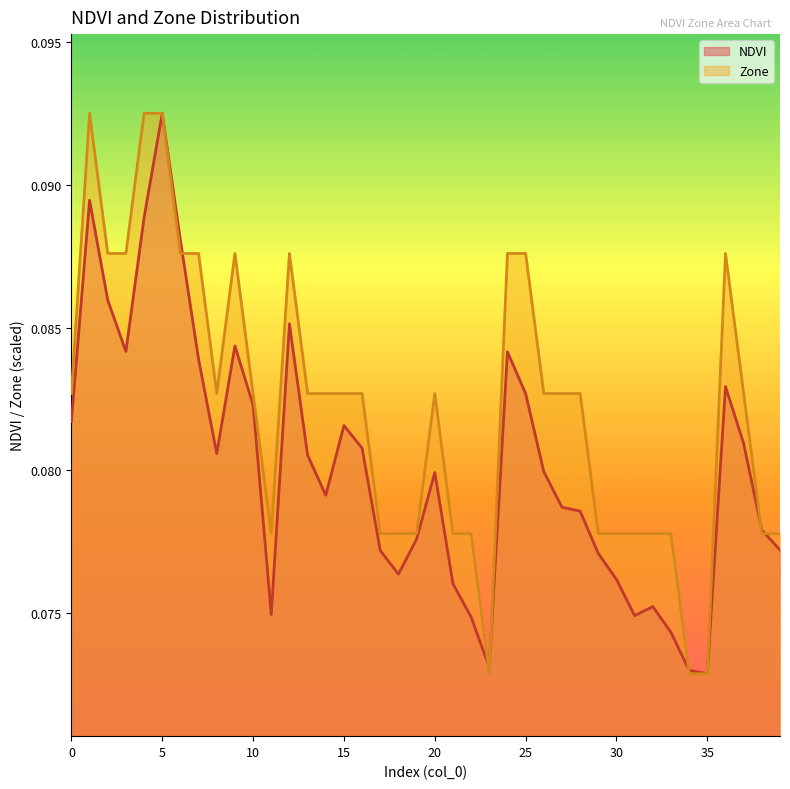

The value of Zone at 29 is 0.1. True or false?

False